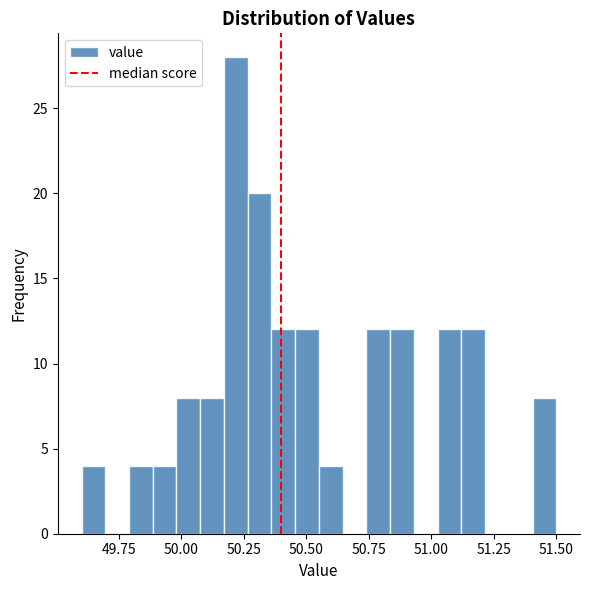

Read against the x-axis, roughly where is the centre of the tallest bar?

50.20